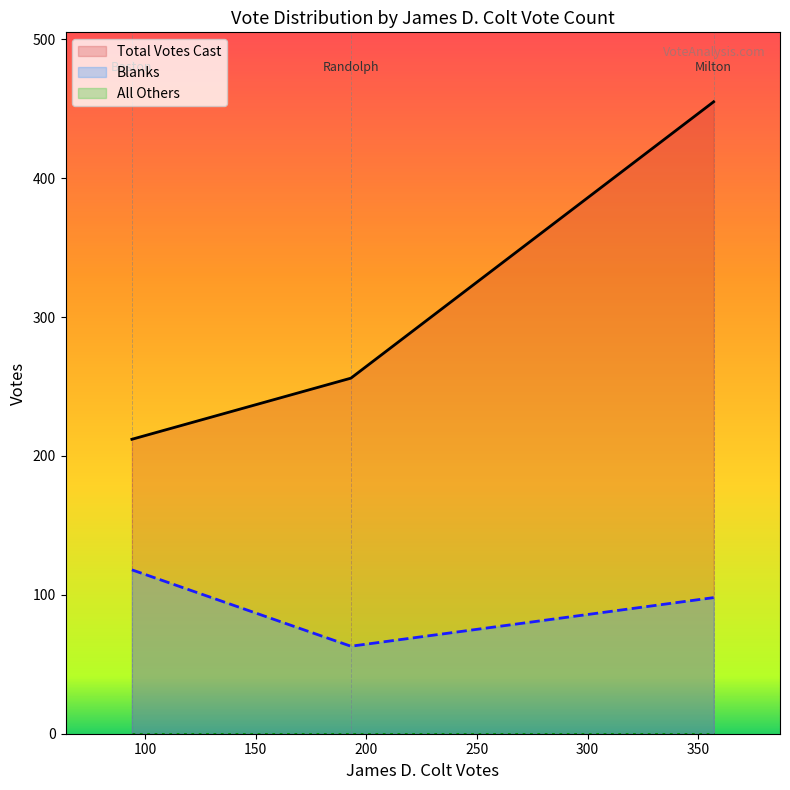

What is the lowest value of the Total Votes Cast series?

212